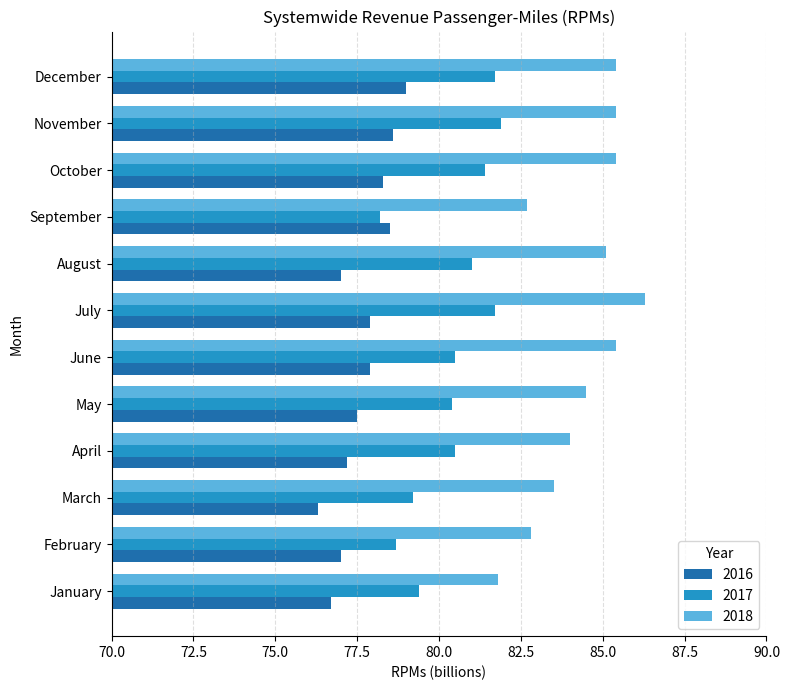

What is the difference between the second highest and minimum values in the 2018 series?

3.6